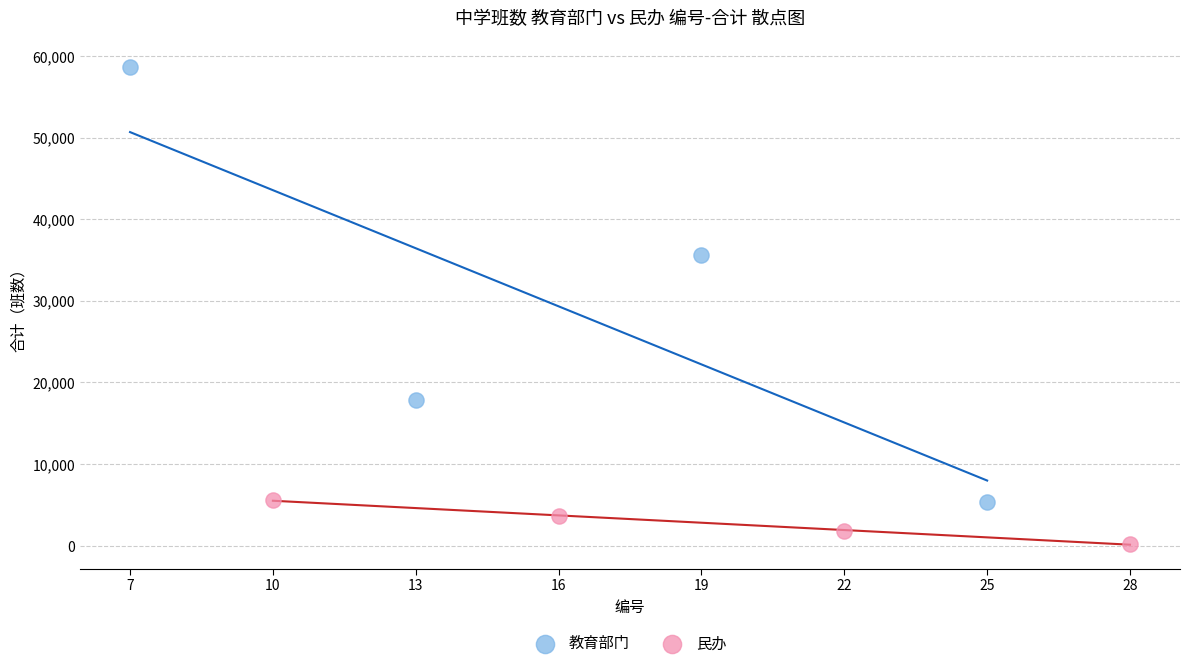

Which series contains the lowest Y value?

民办